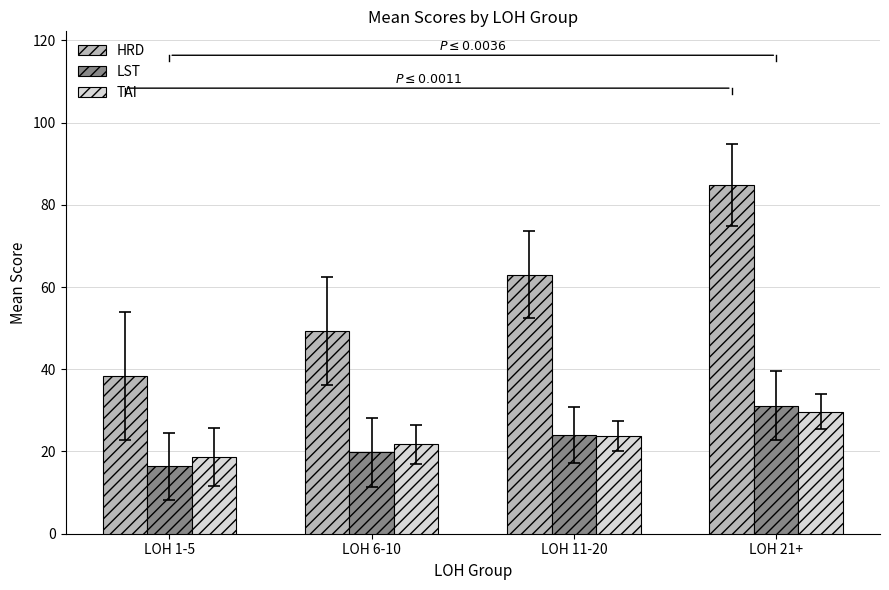

Rank the categories by LST value from highest to lowest.

LOH 21+, LOH 11-20, LOH 6-10, LOH 1-5